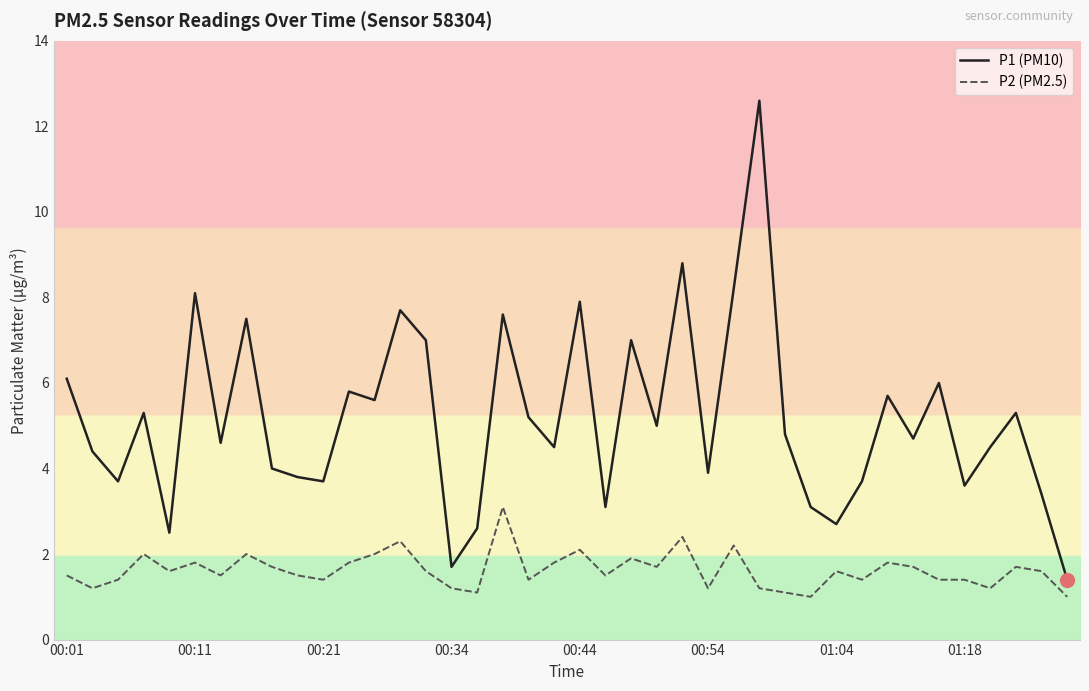

What is the maximum value for P2 (PM2.5)?

3.1